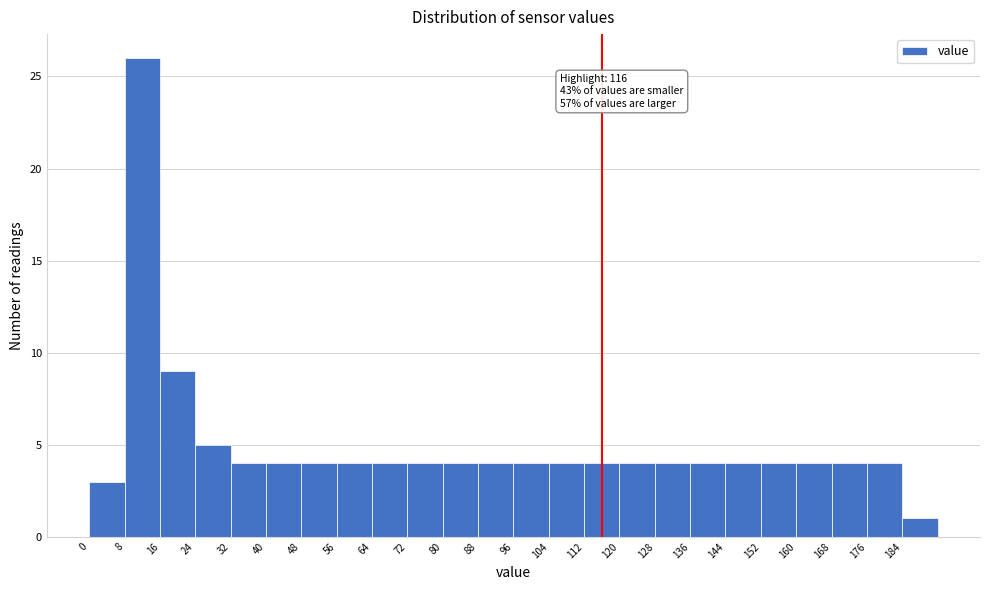

Which range on the x-axis has the tallest bar?

8 to 16